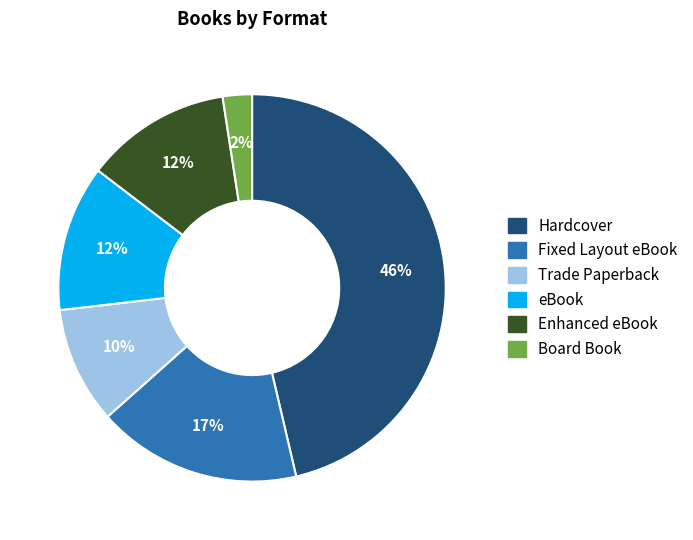

The Hardcover slice represents 46% of the pie. True or false?

True